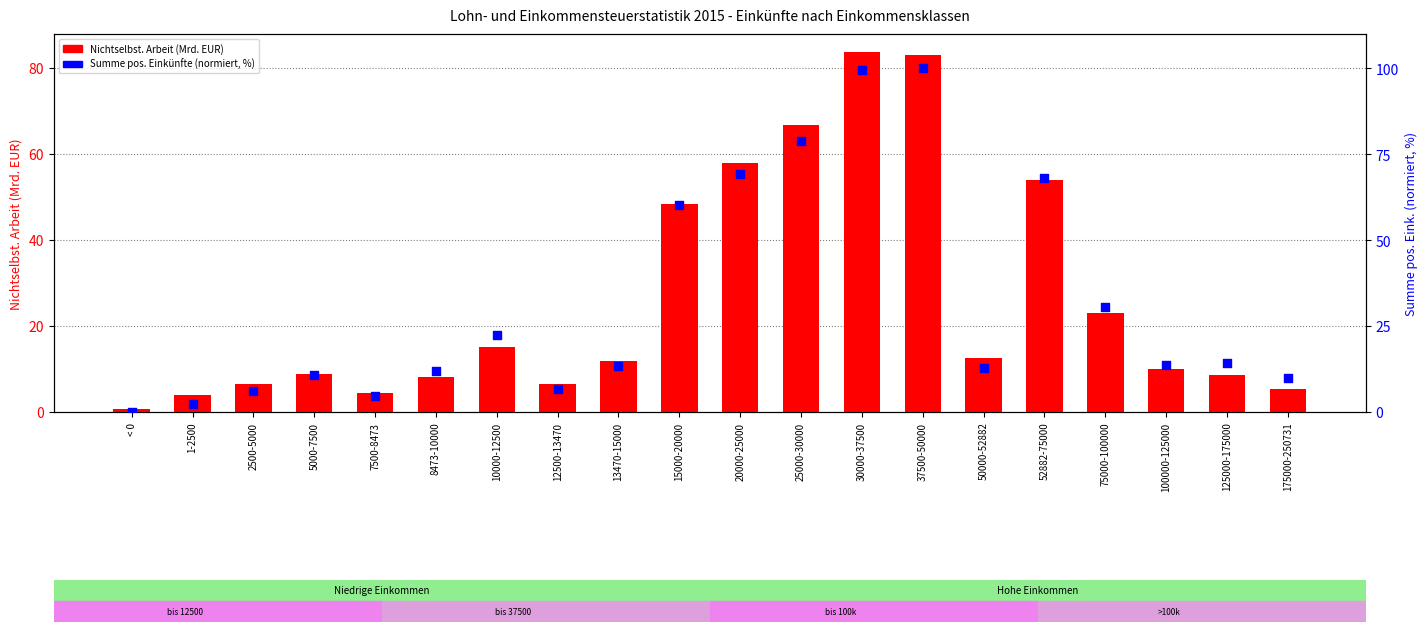

Which series has the largest Y range (max minus min)?

Summe pos. Eink. (norm. %)